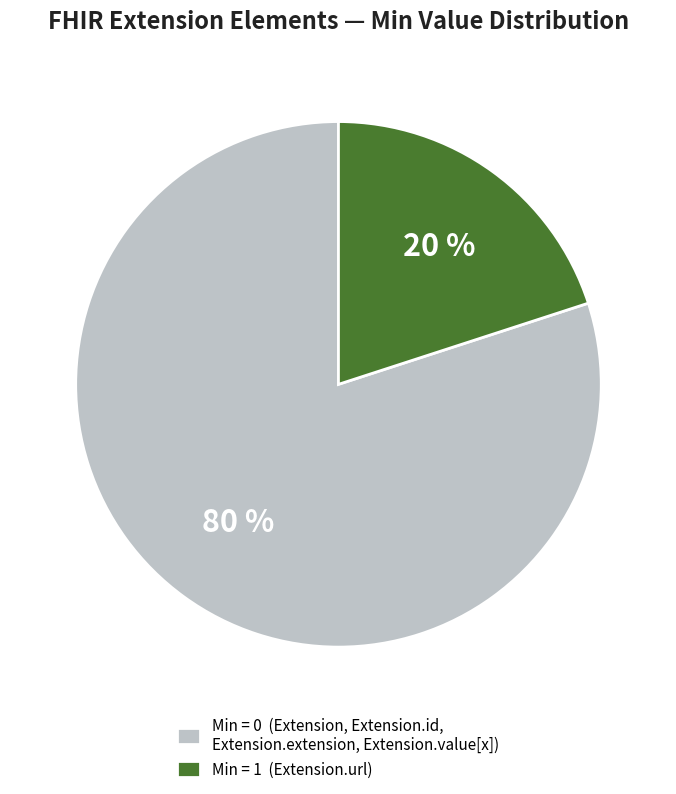

Which category has the biggest portion of the pie?

Min = 0 (Extension, Extension.id, Extension.extension, Extension.value[x])